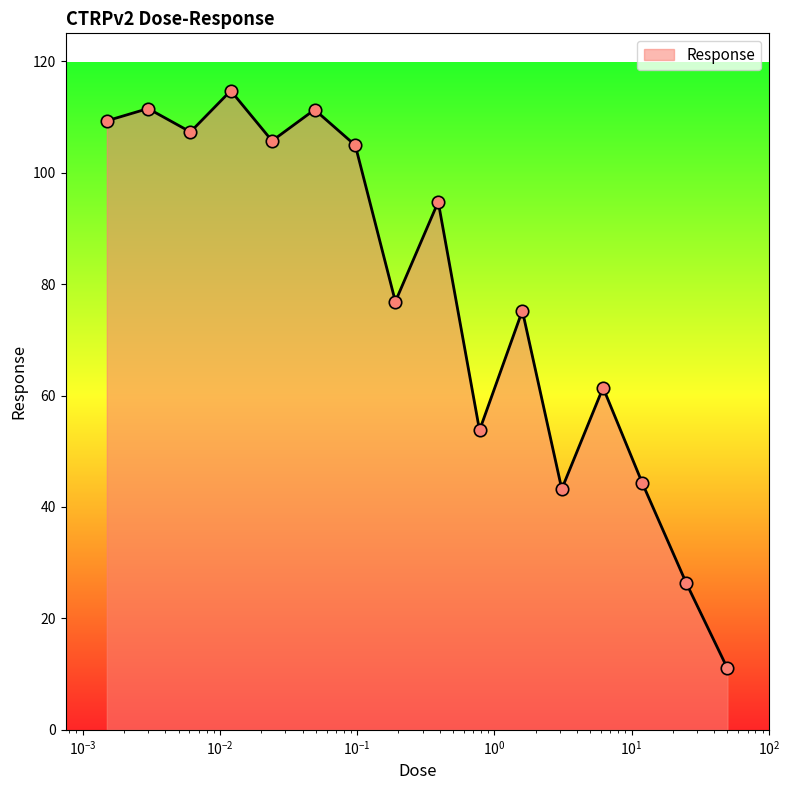

What is the greatest value displayed?

114.7